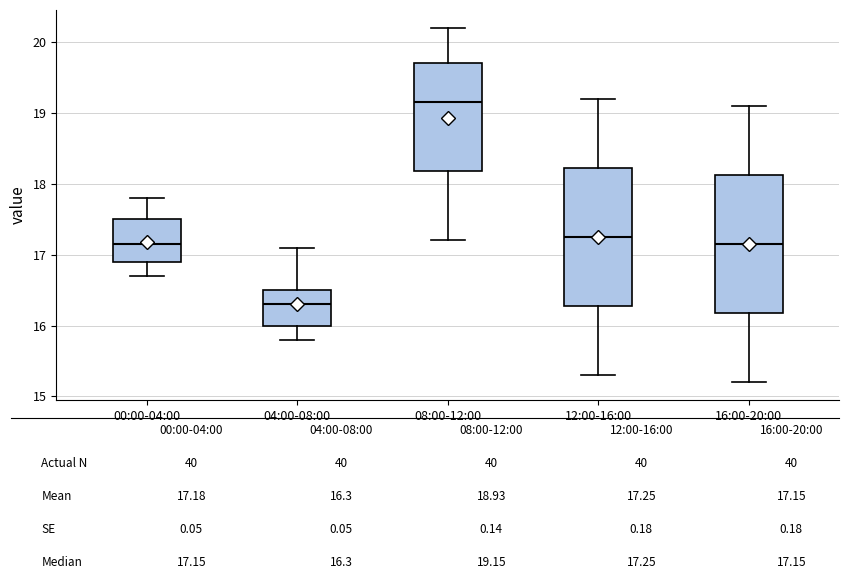

Where does the median line of the box for 16:00-20:00 sit on the y-axis? The values are not printed on the chart, so give them approximately, as read against the axis.

17.2